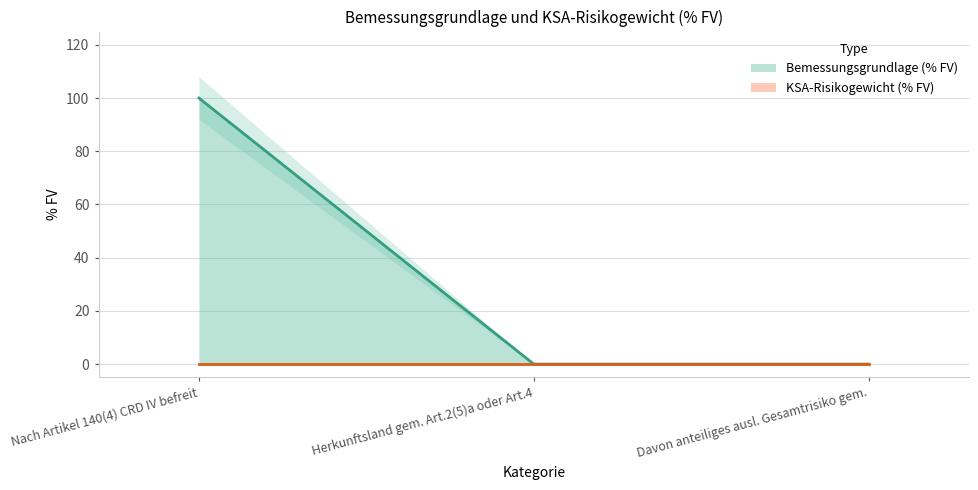

What is the change in value from Nach Artikel 140(4) CRD IV befreit to Davon anteiliges ausl. Gesamtrisiko gem.?

-100.0